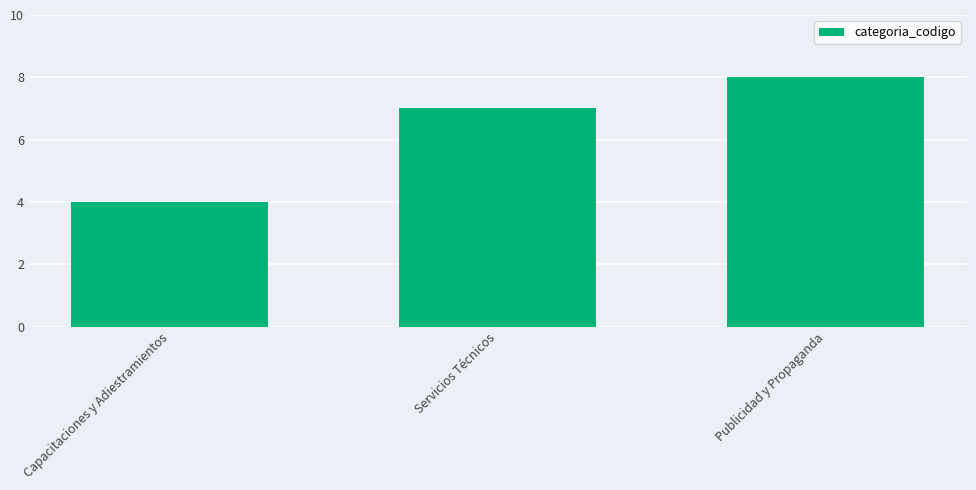

What position from the left is Publicidad y Propaganda?

3